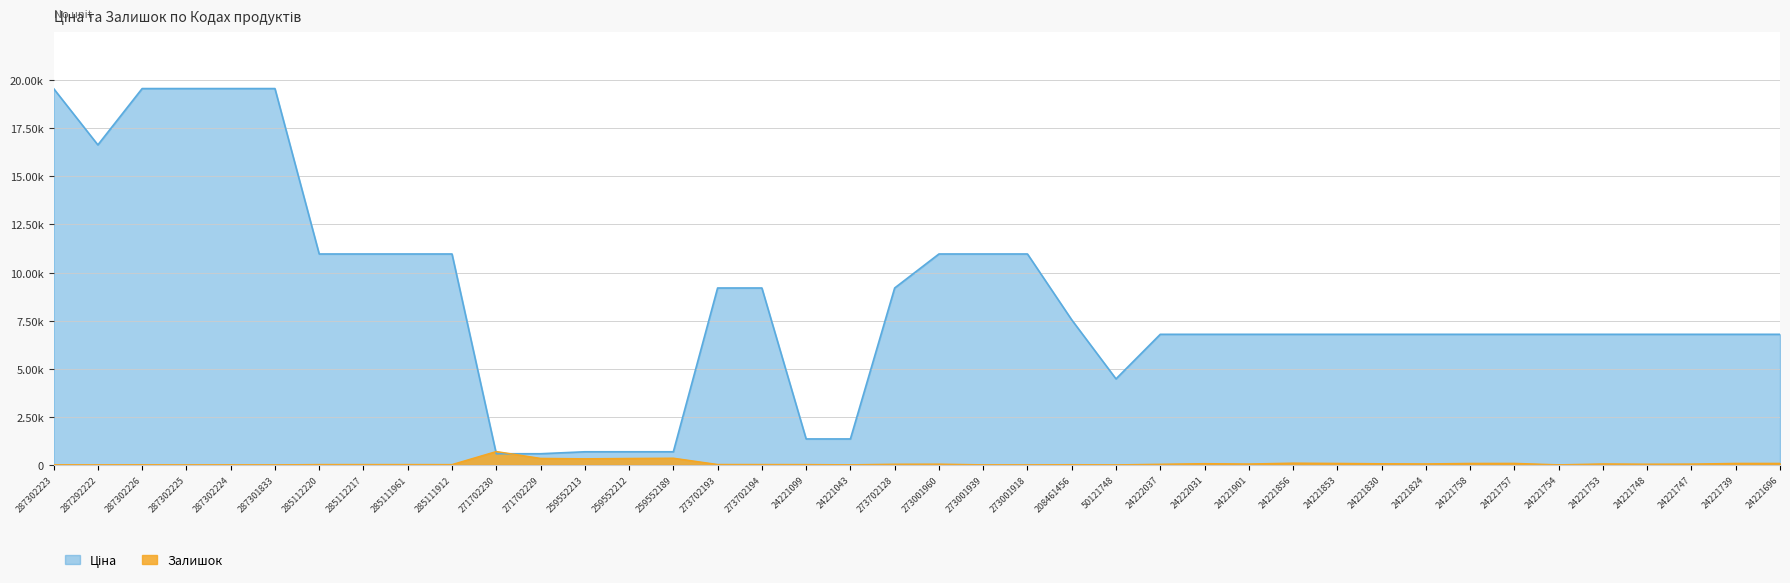

At which label does Залишок reach its minimum?

287302225